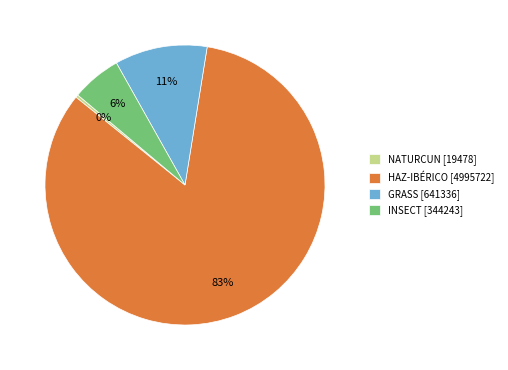

To the nearest percent, what is the difference between the largest and smallest slice percentages?

83%